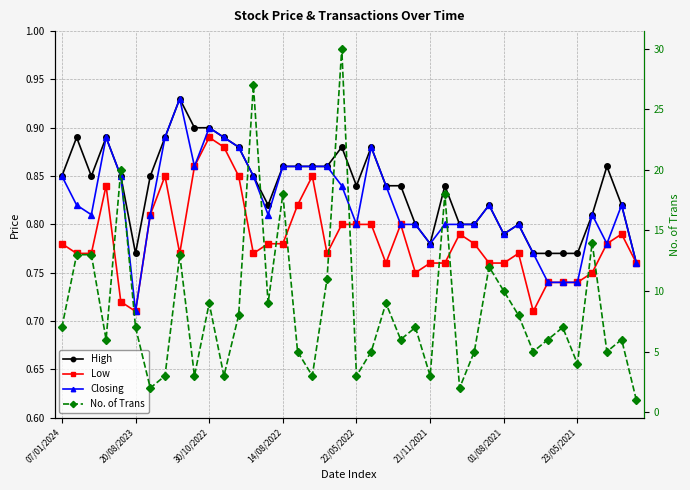

What is the label of the 3rd point from the right?

37